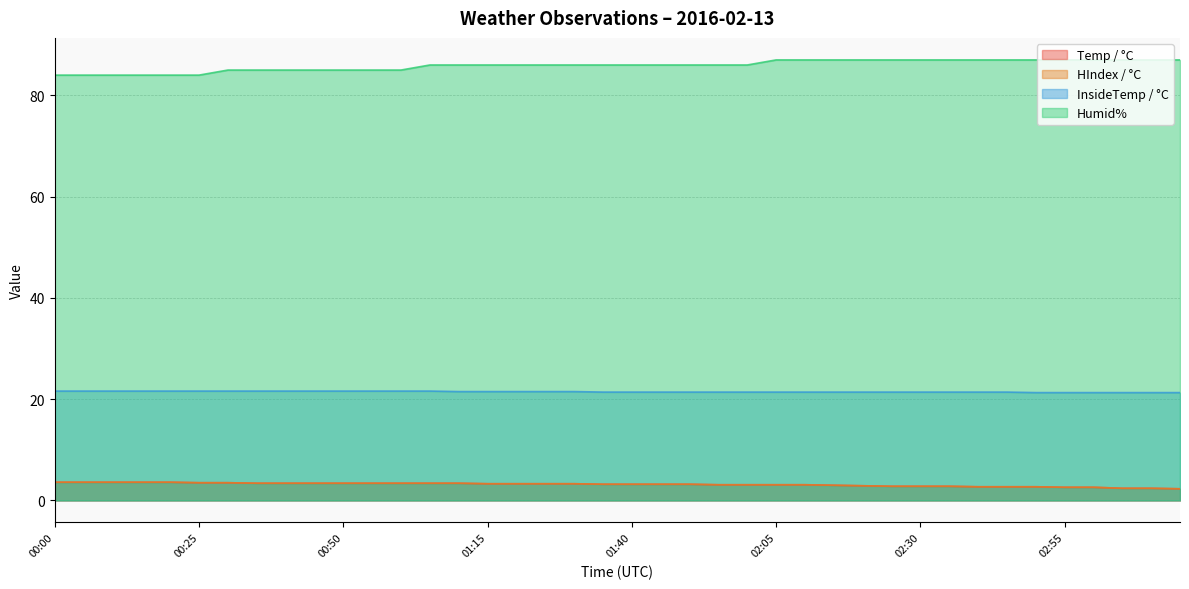

Rank the series at 01:30 from lowest to highest value.

Temp / °C, HIndex / °C, InsideTemp / °C, Humid%